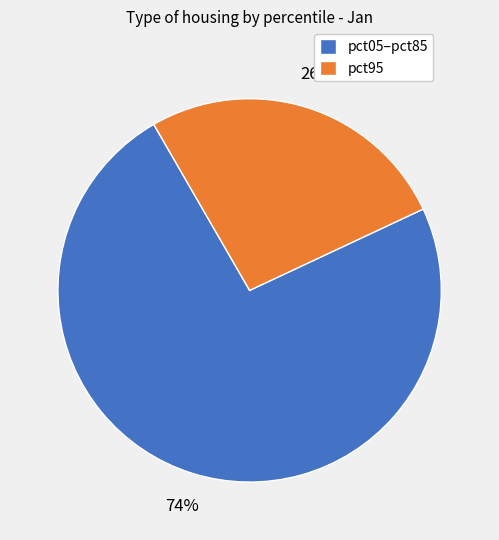

How many segments does this pie chart have?

2